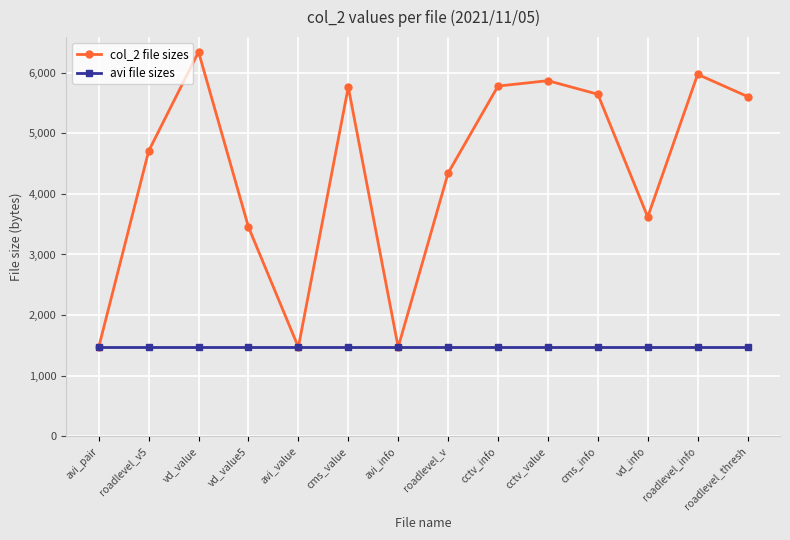

What value does the avi file sizes series have at cms_value?

1468